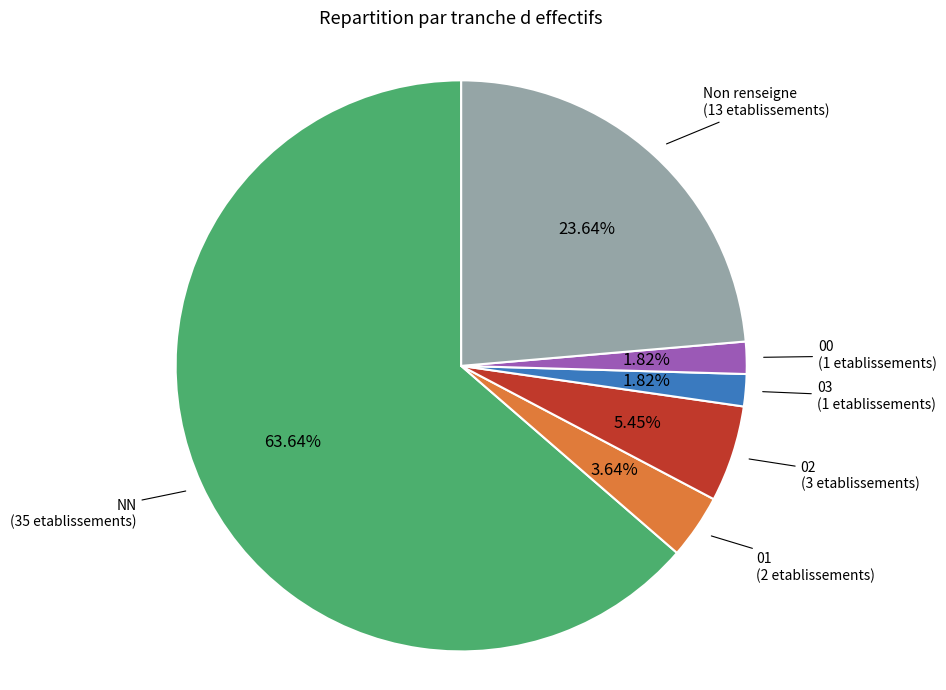

True or false: NN accounts for 50% of the total.

False